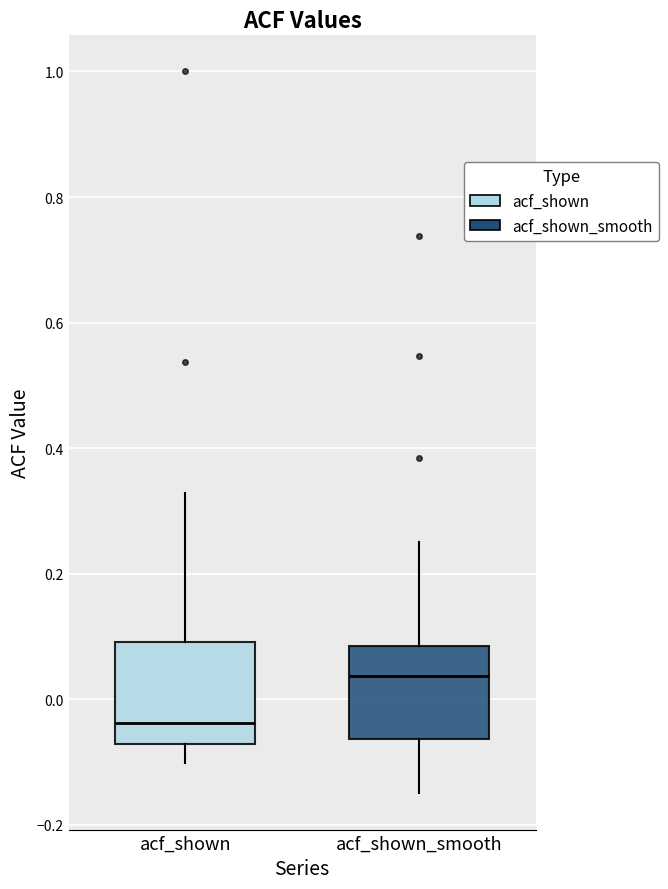

Where is the upper edge of the box for acf_shown_smooth on the y-axis? The values are not printed on the chart, so give them approximately, as read against the axis.

0.08